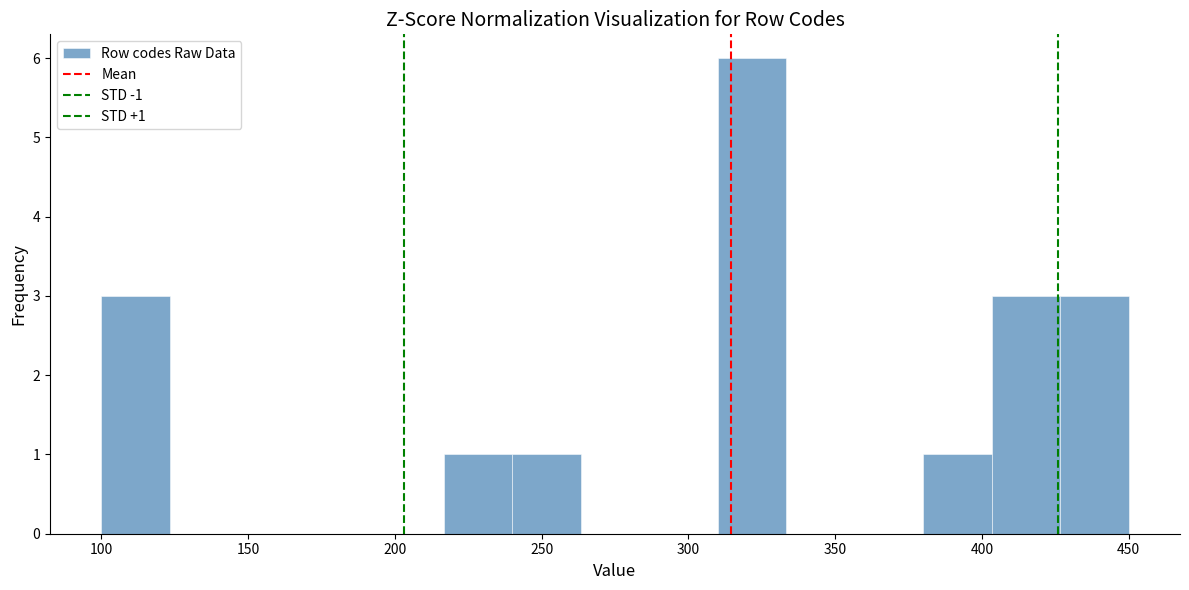

Which range on the x-axis has the tallest bar?

310 to 335